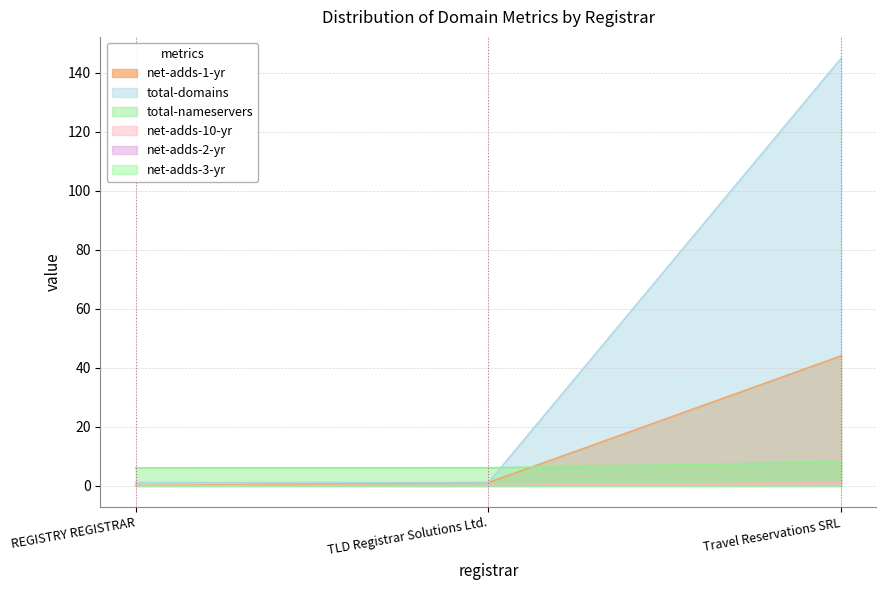

Which label corresponds to the smallest value in the chart?

REGISTRY REGISTRAR